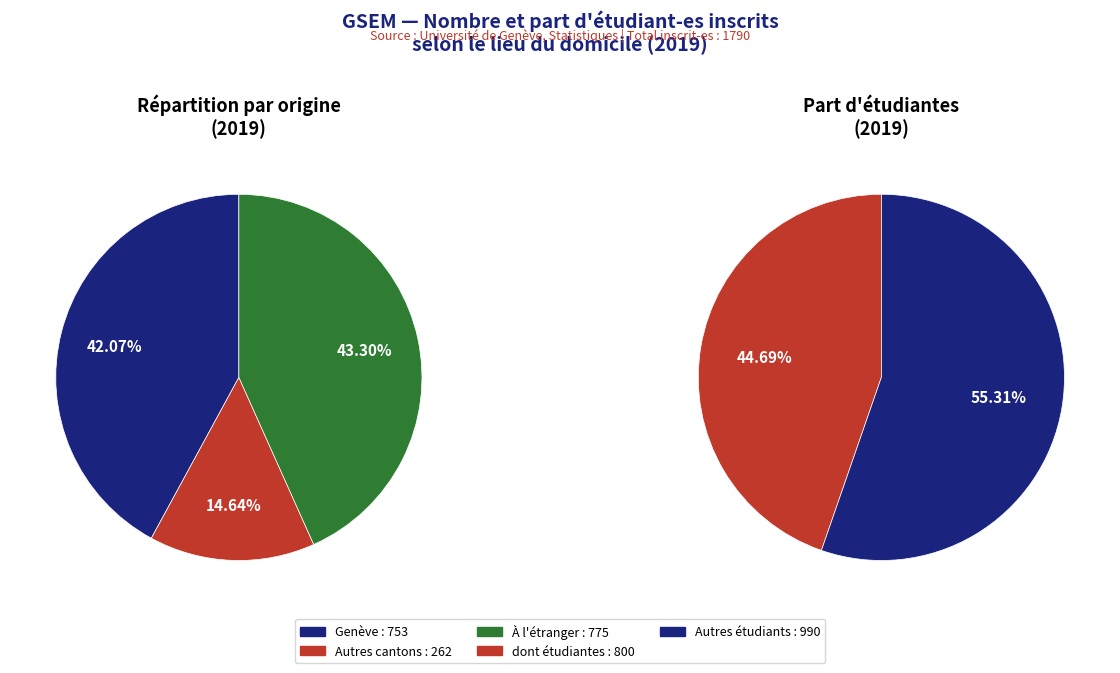

To the nearest percent, what is the difference between the A l'étranger and Genève slice percentages?

1%